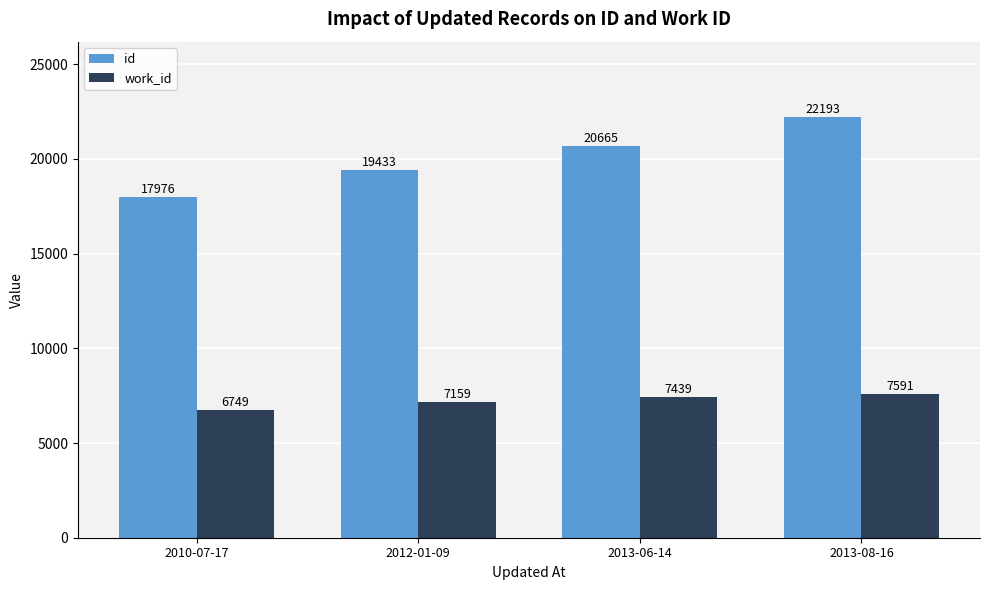

At 2010-07-17, list the series in order from largest to smallest.

id, work_id